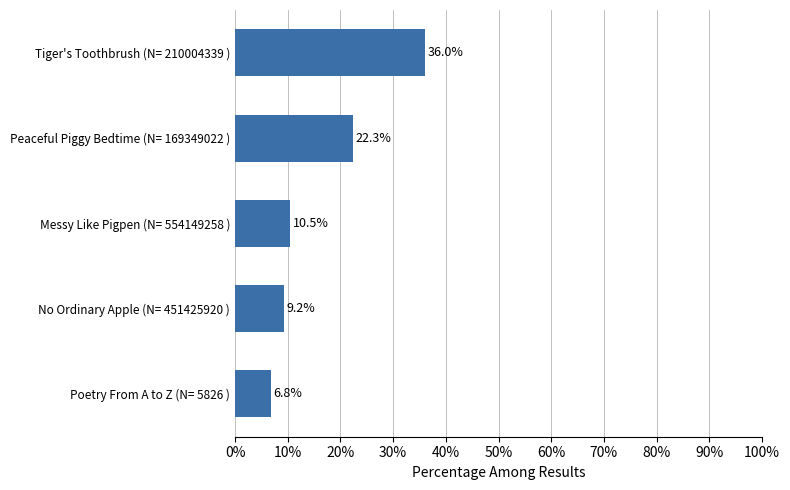

Rank the categories by value from lowest to highest.

Poetry From A to Z (N= 5826 ), No Ordinary Apple (N= 451425920 ), Messy Like Pigpen (N= 554149258 ), Peaceful Piggy Bedtime (N= 169349022 ), Tiger's Toothbrush (N= 210004339 )